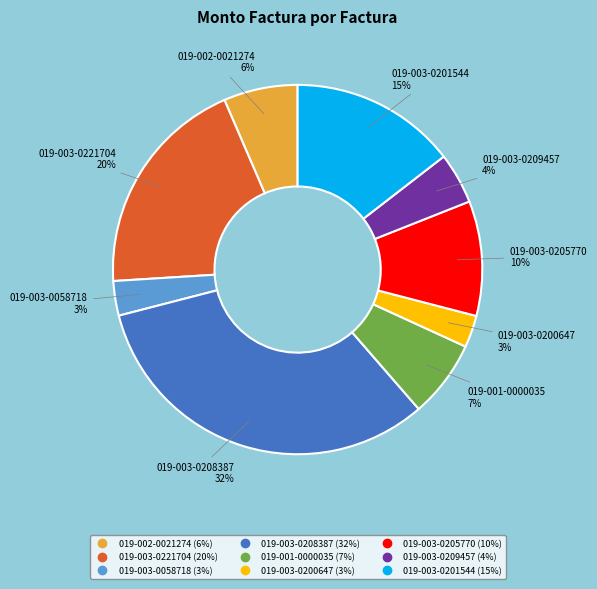

To the nearest percent, what portion does 019-003-0209457 represent?

4%